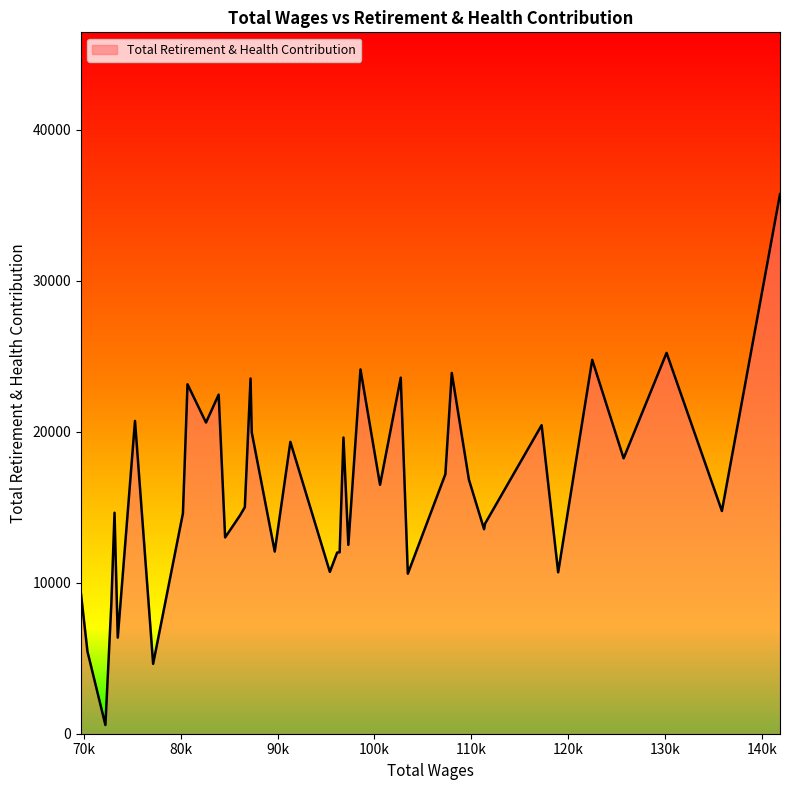

How many lines are shown in the chart?

1